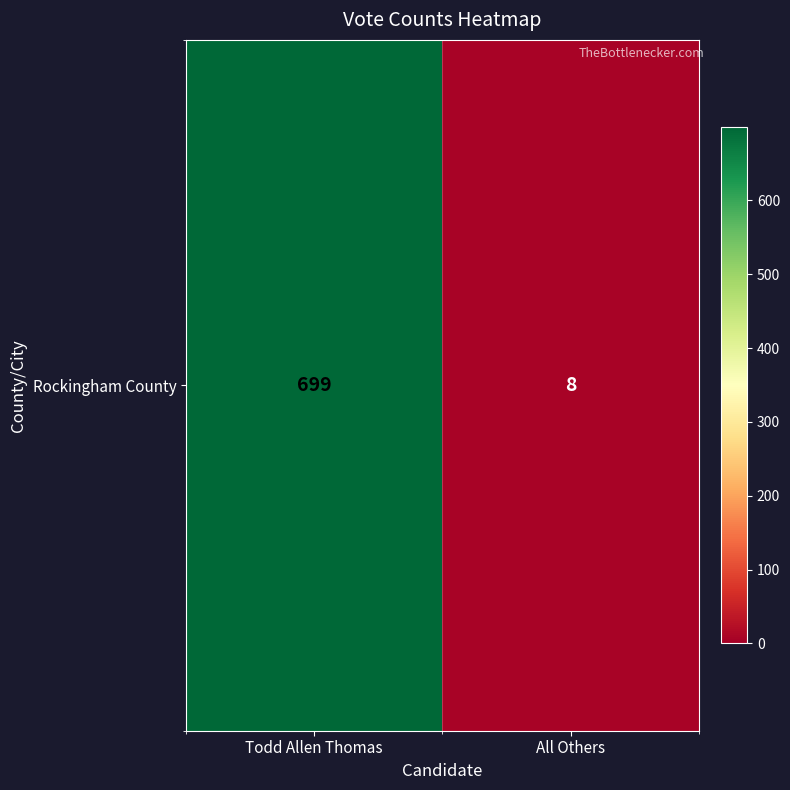

Reading left to right, list all the values displayed in this chart.

Todd Allen Thomas=699	All Others=8